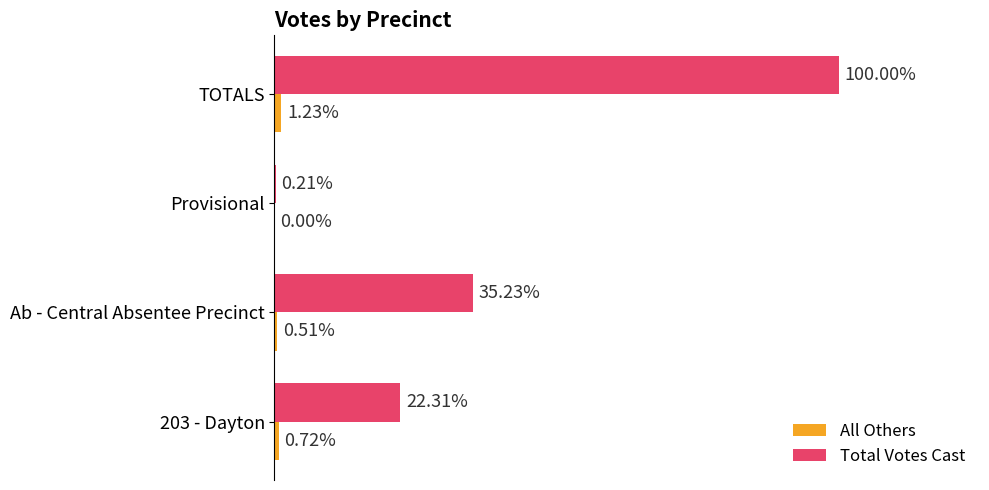

How many data points in Total Votes Cast are above 834?

1